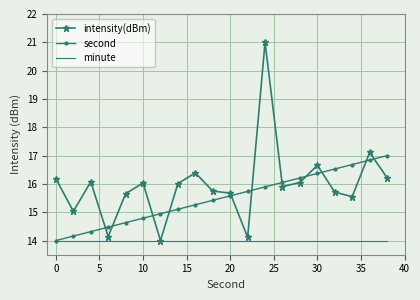

Which series has the largest range (max minus min)?

intensity(dBm)